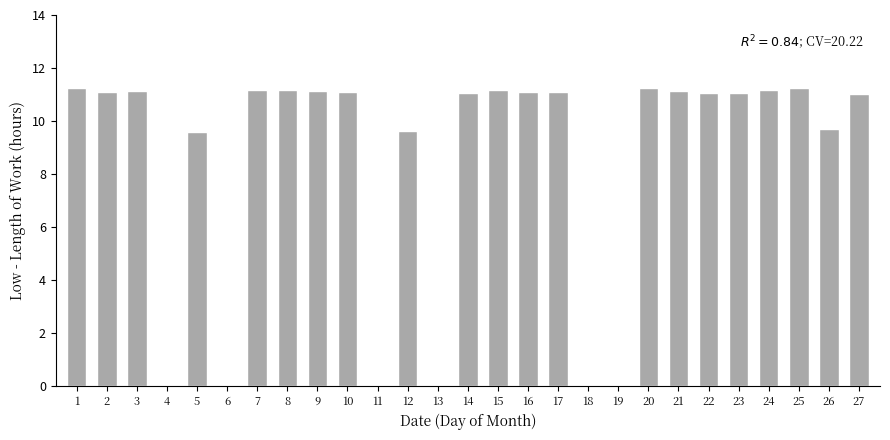

Count the number of categories in the chart.

27